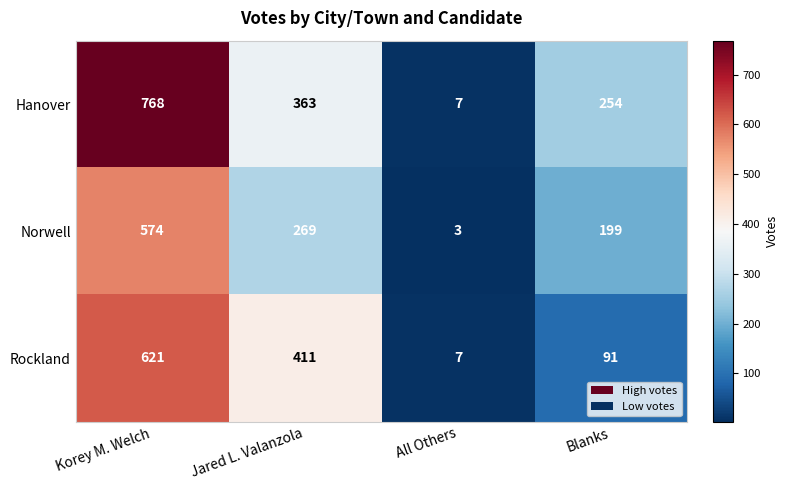

Which series has the largest range (max minus min)?

Hanover